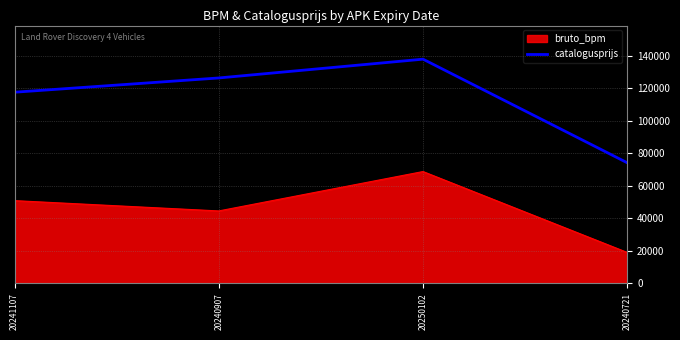

What is the difference between the maximum and second lowest values in the bruto_bpm series?

24217